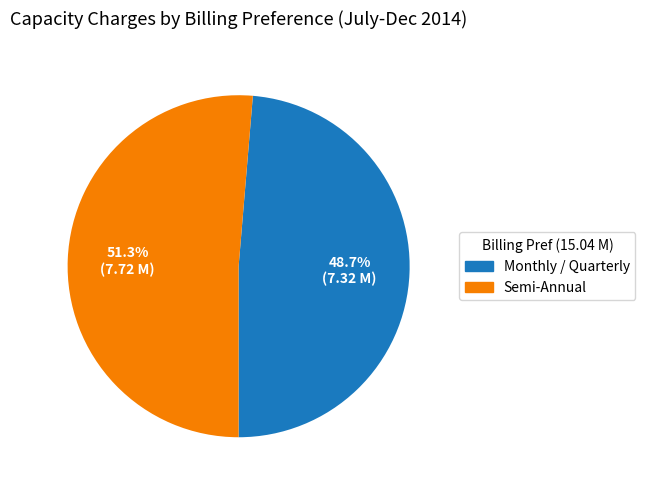

Between Monthly / Quarterly and Semi-Annual, which is larger?

Semi-Annual